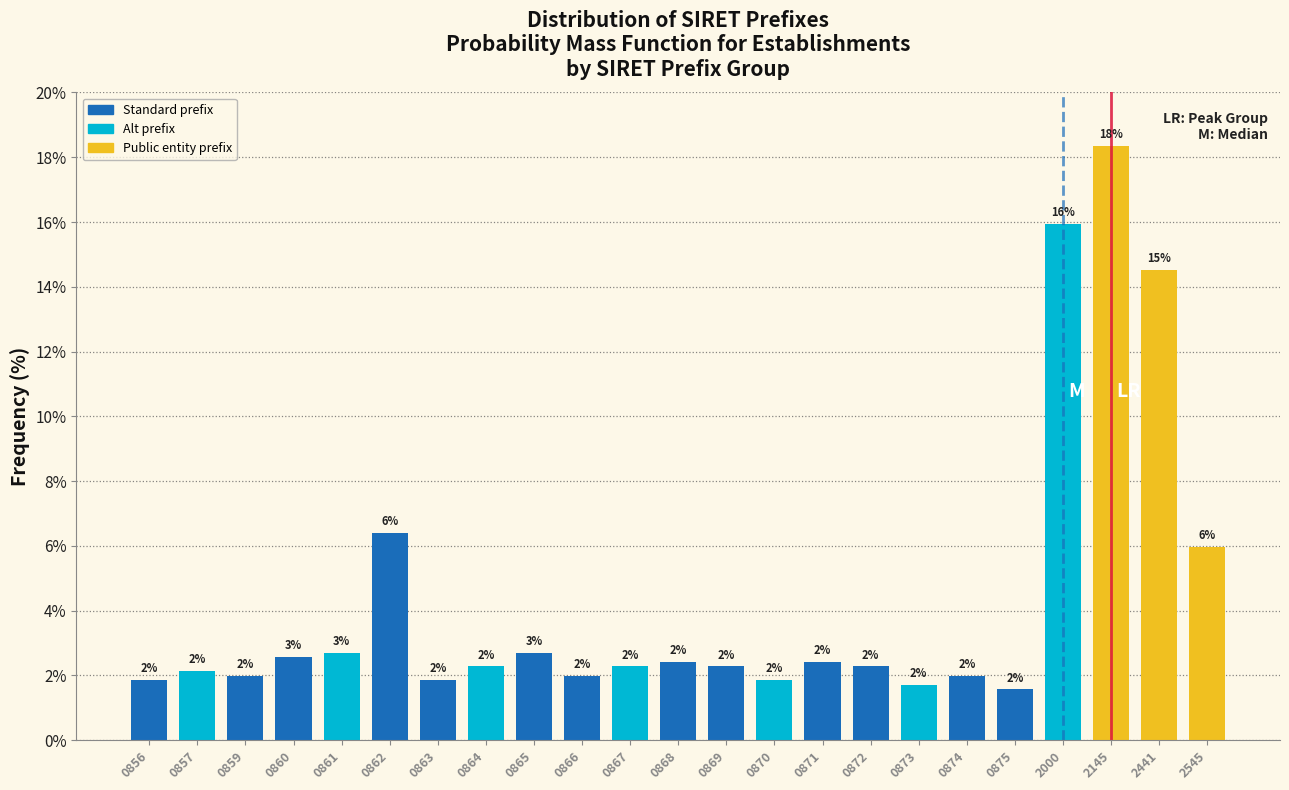

Which category has the highest value across all series?

2145